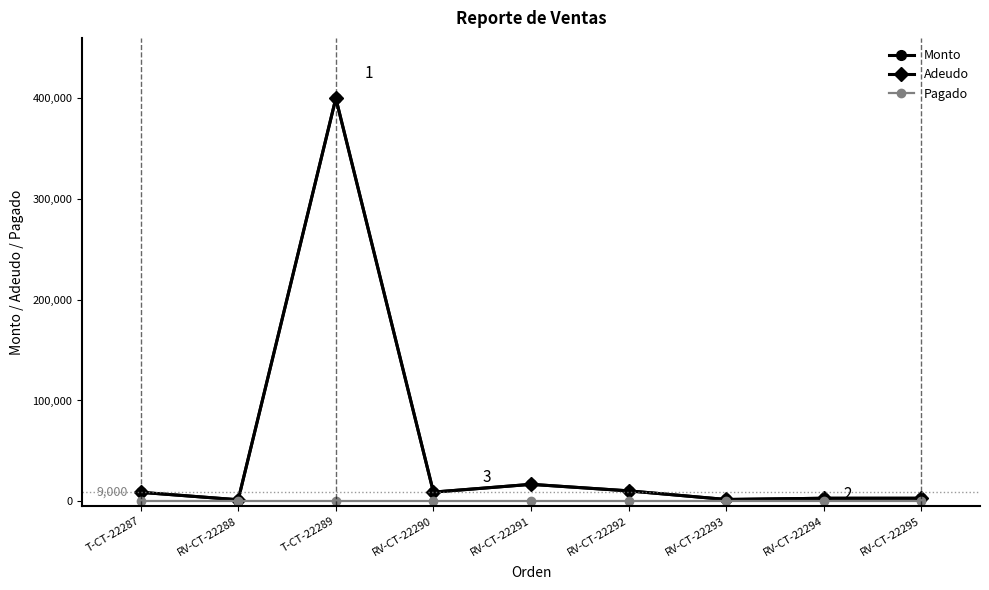

Which series has the largest range (max minus min)?

Monto